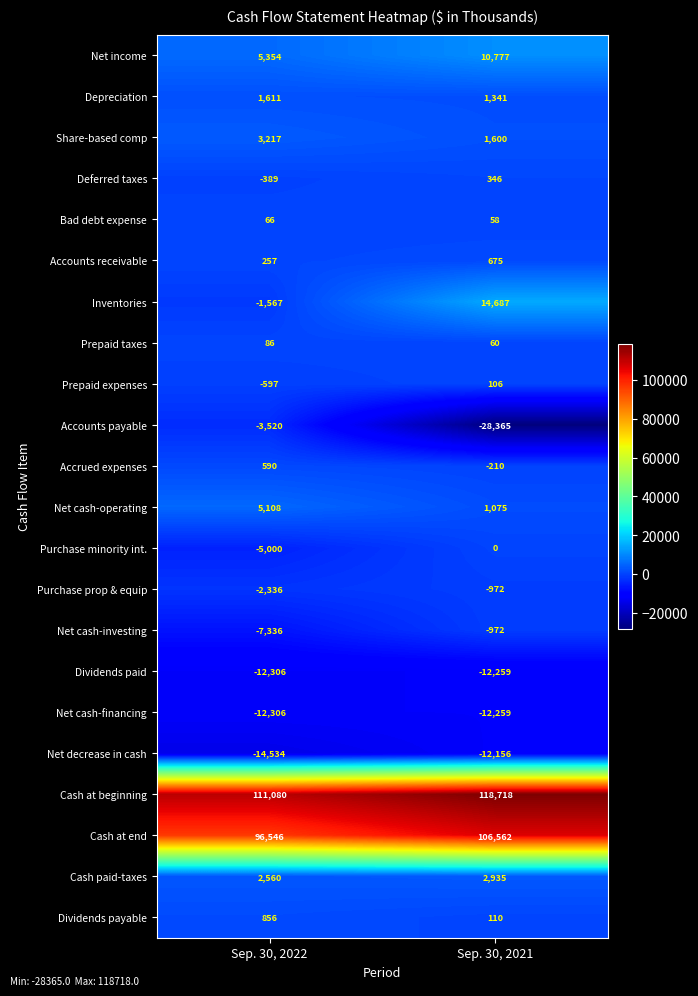

What is the approximate value of Inventories at Sep. 30, 2022?

-1567